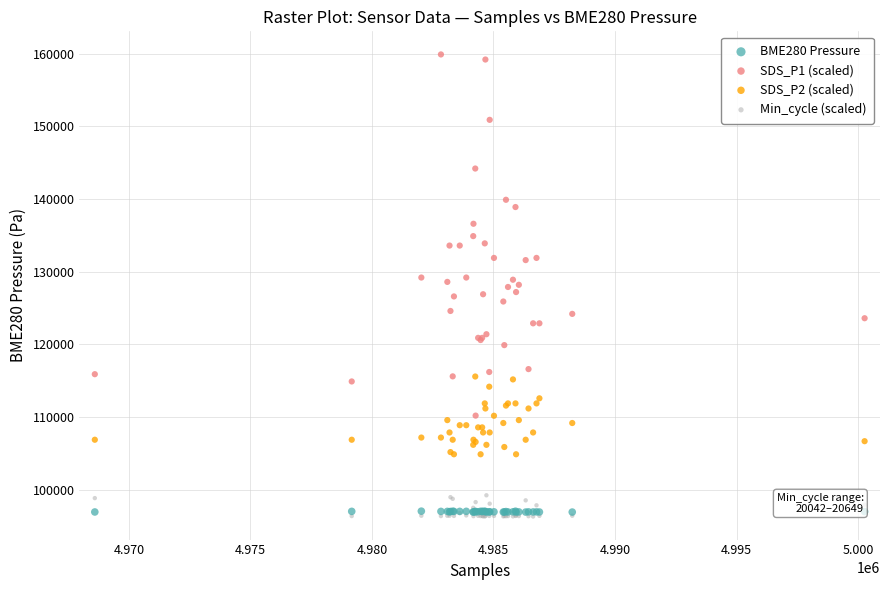

What are all the series names shown in the legend?

BME280 Pressure, SDS_P1 (scaled), SDS_P2 (scaled), Min_cycle (scaled)